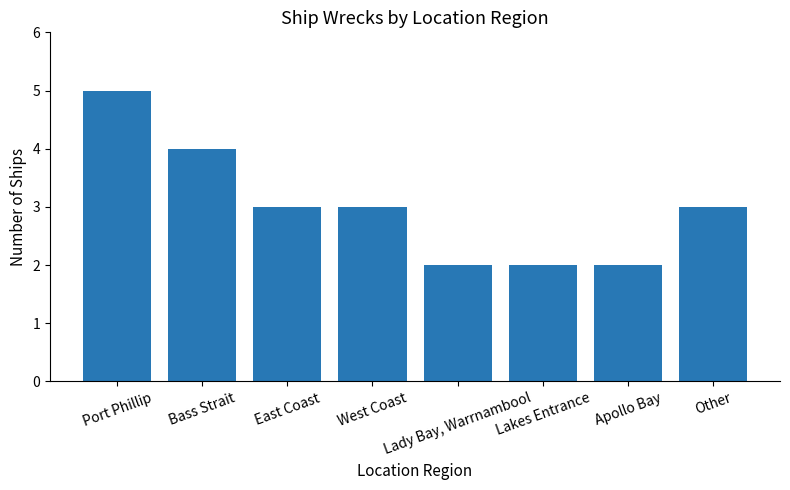

The value at Port Phillip is 2. True or false?

False